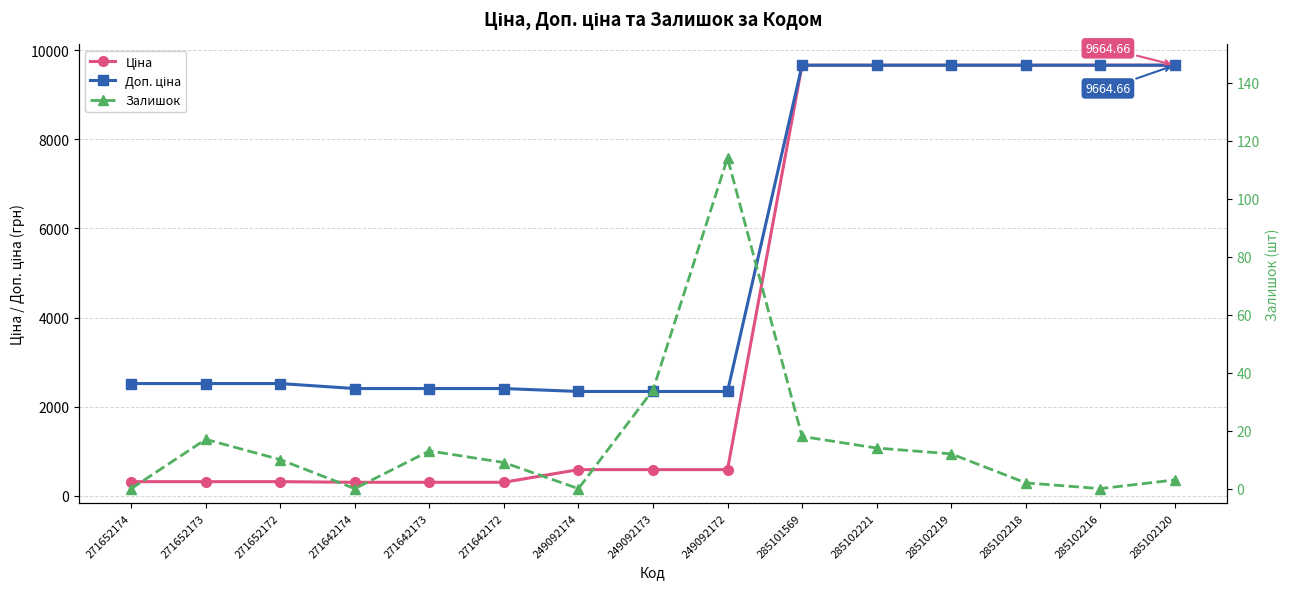

What are all the series names shown in the legend?

Ціна, Доп. ціна, Залишок